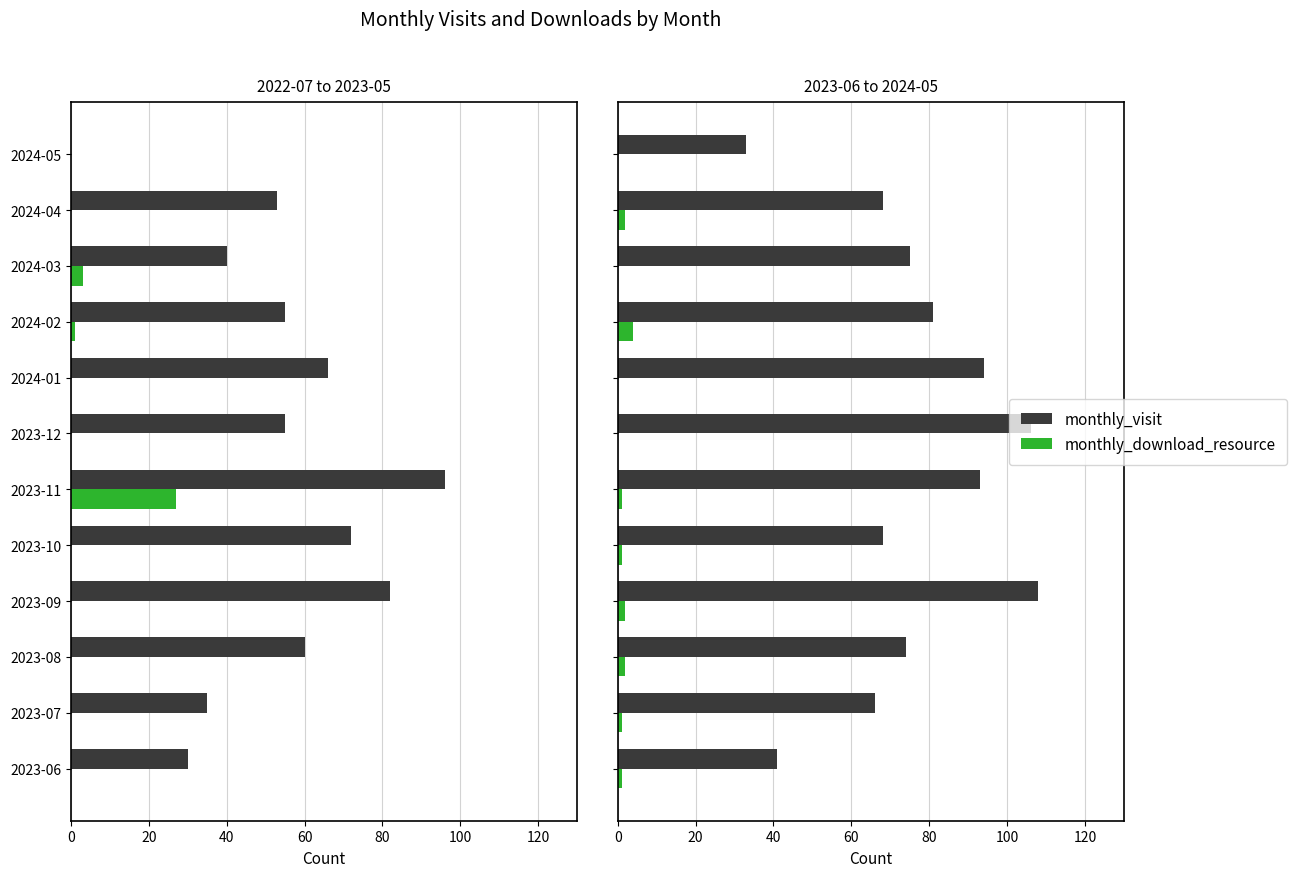

What position from the left is 2023-08?

3